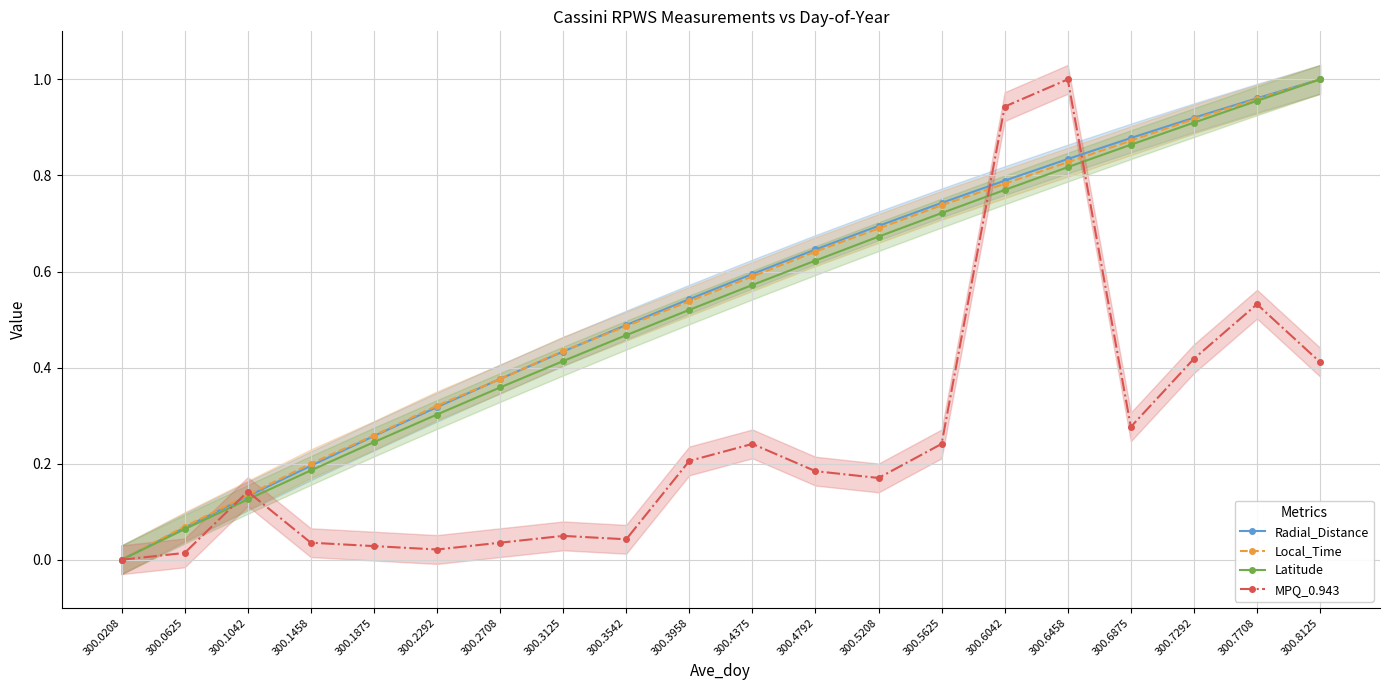

Rank the series by their maximum value, from highest to lowest.

Radial_Distance, Local_Time, Latitude, MPQ_0.943